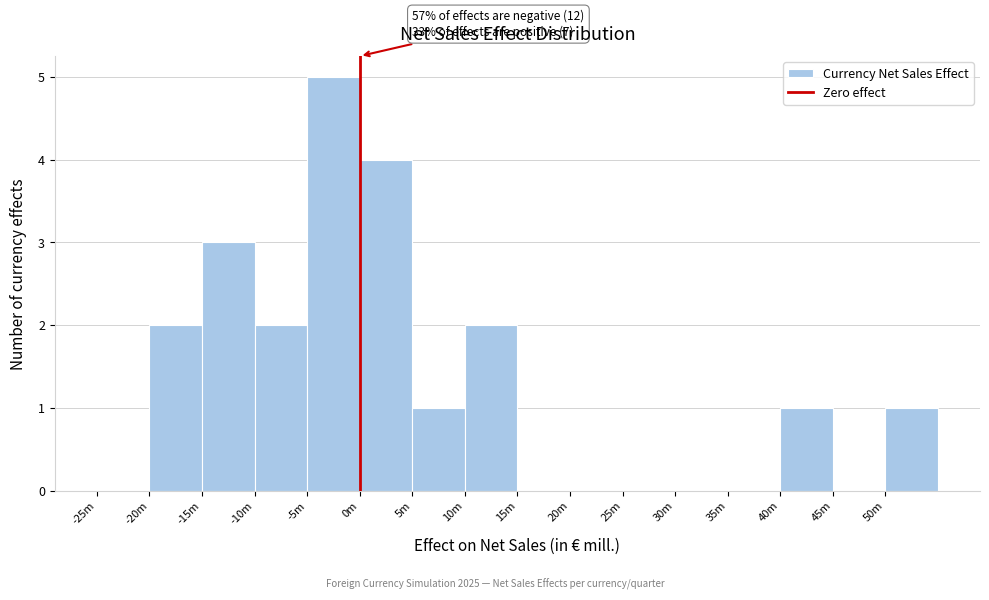

Reading left to right, what are all the values shown in this chart?

-25m=0	-20m=2	-15m=3	-10m=2	-5m=5	0m=4	5m=1	10m=2	15m=0	20m=0	25m=0	30m=0	35m=0	40m=1	45m=0	50m=1